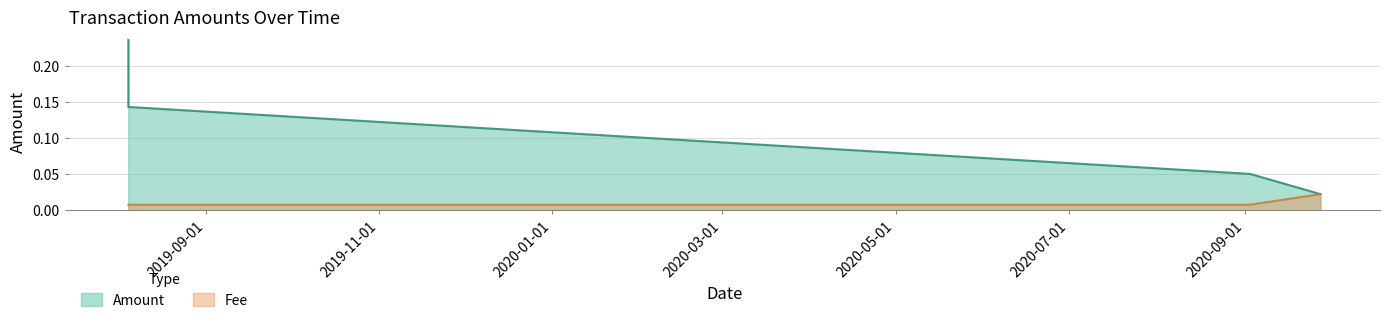

At which category is the sum across all series the highest?

2019-08-04 18:10:10